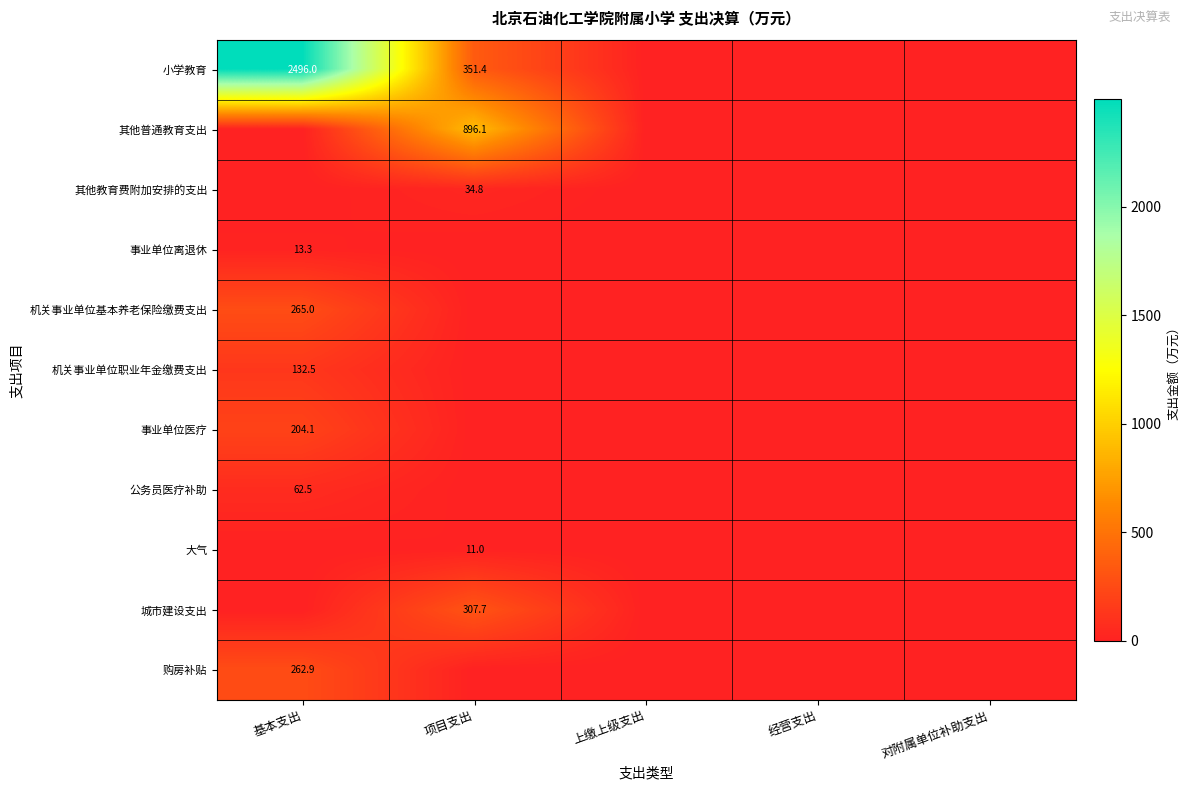

The 机关事业单位职业年金缴费支出 series shows 0.0 at 项目支出. True or false?

True